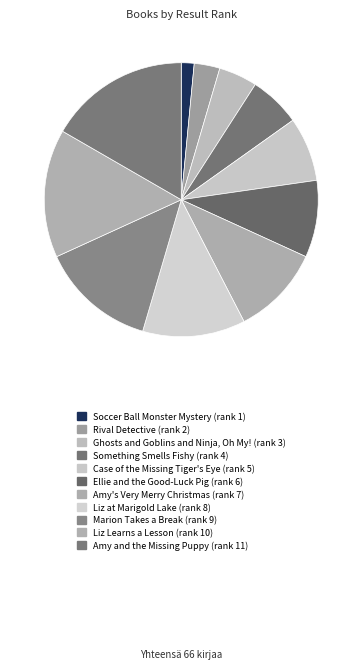

Is the sum of Amy's Very Merry Christmas and Ghosts and Goblins and Ninja, Oh My! greater than half?

No